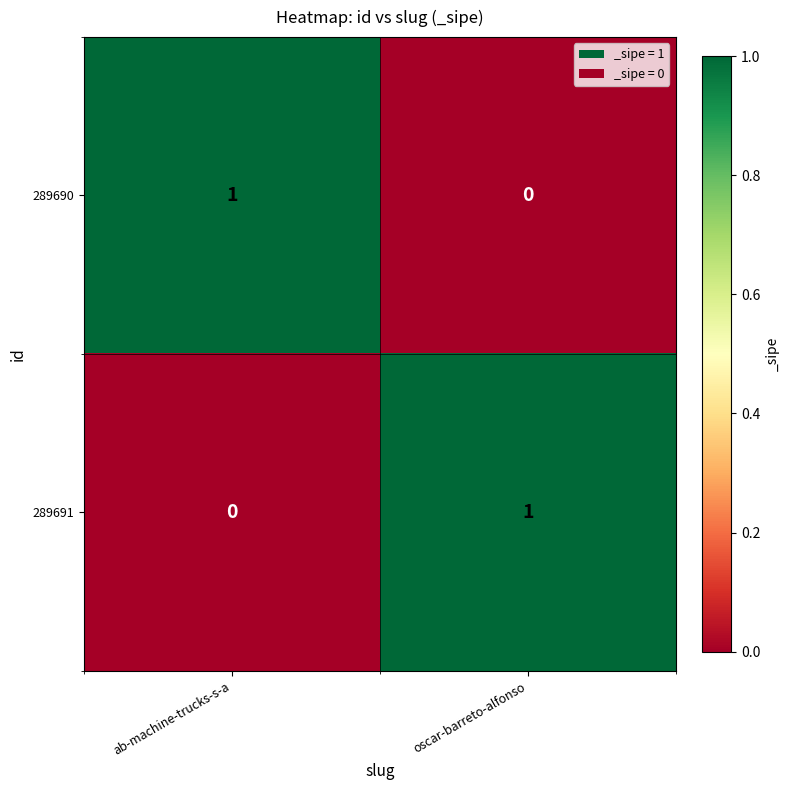

True or false: 289691 has a value of 0 at ab-machine-trucks-s-a.

True